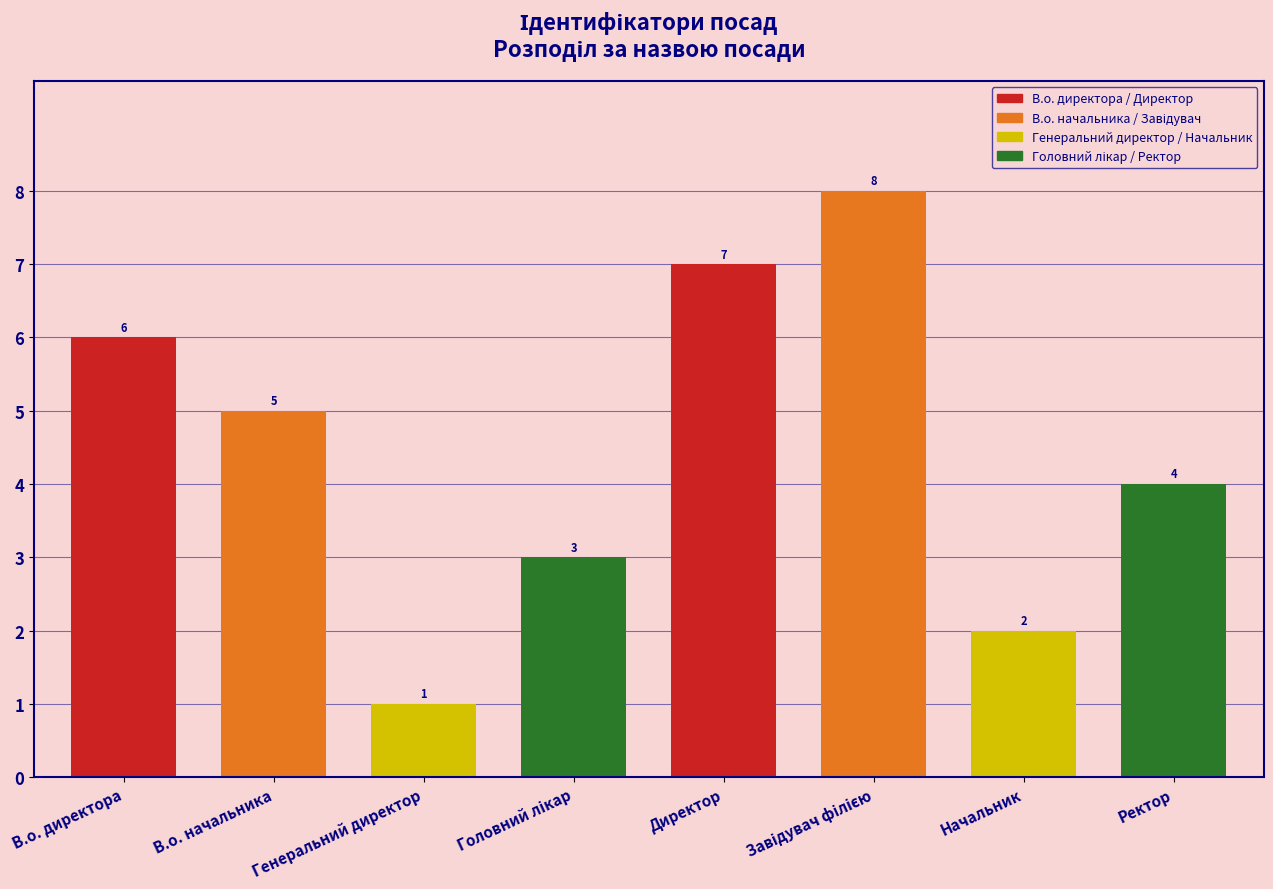

Where is the data nearest to the value 4?

Ректор